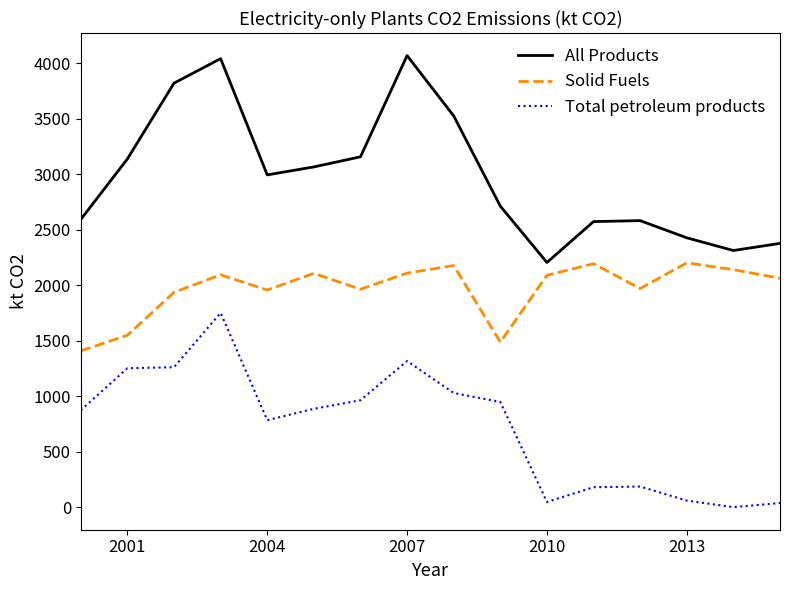

What is the minimum value shown in the chart?

3.2